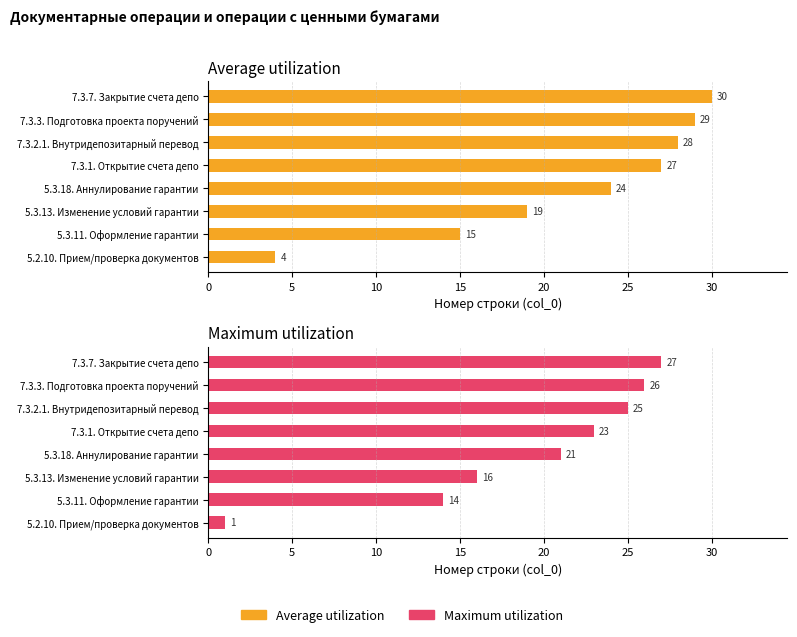

Reading right to left, list all the values displayed in this chart.

Average utilization: 30	29	28	27	24	19	15	4
Maximum utilization: 27	26	25	23	21	16	14	1